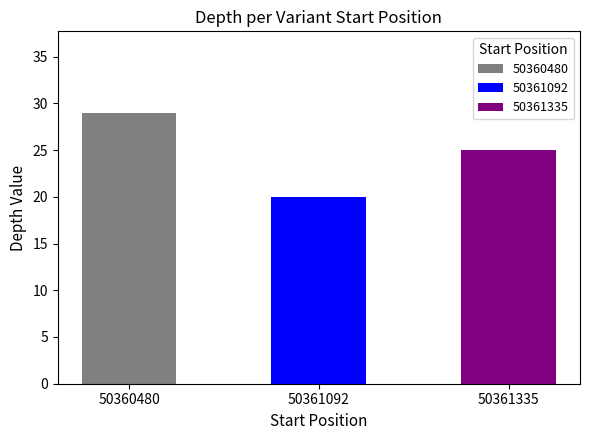

Rank the categories by value from highest to lowest.

50360480, 50361335, 50361092